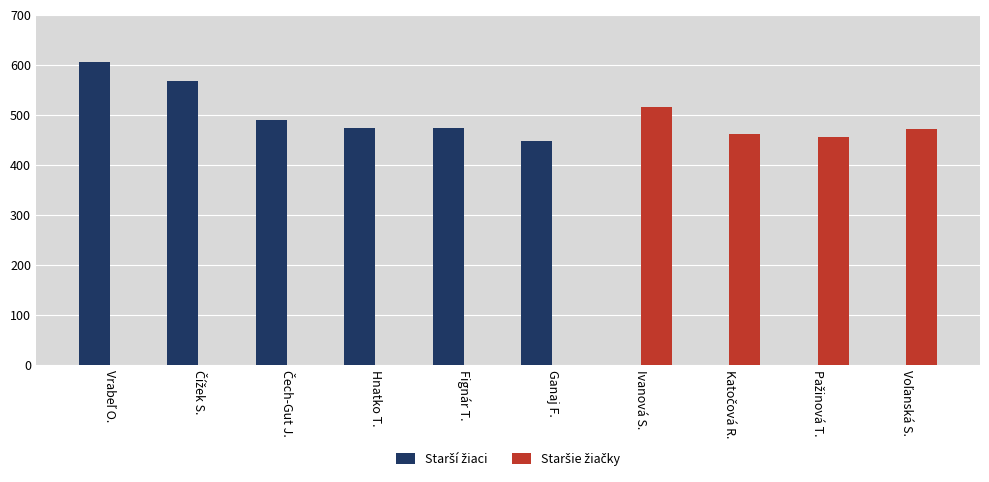

What is the total value across all series at Ganaj F.?

448